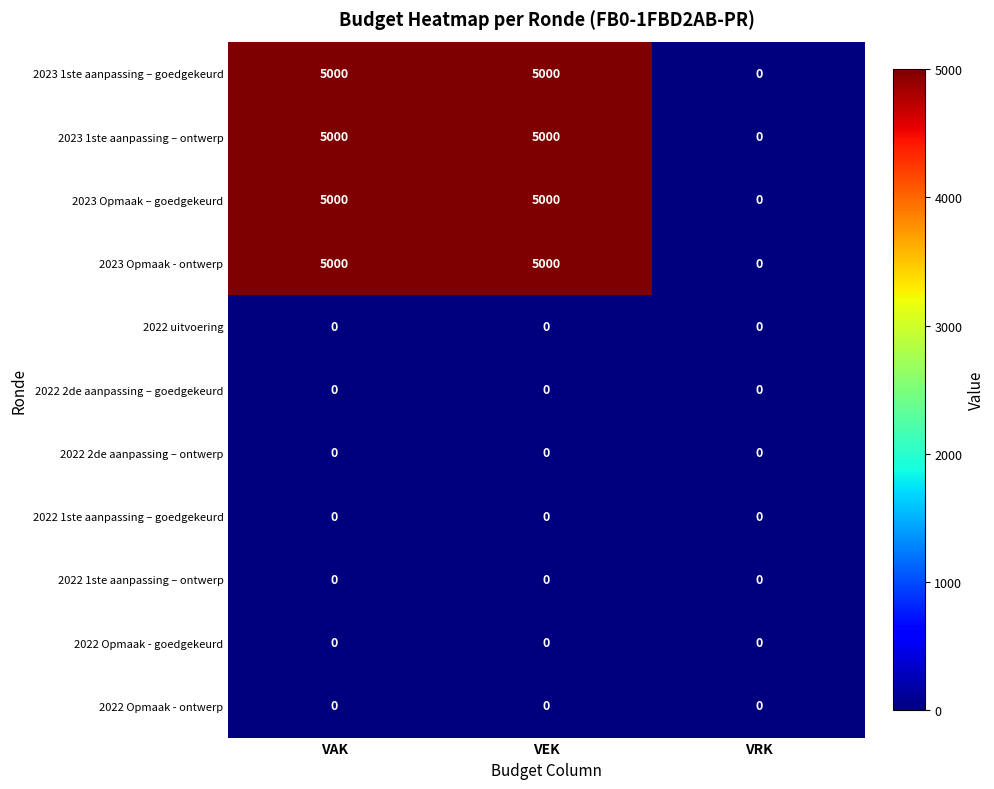

The 2023 1ste aanpassing – ontwerp series shows 6717 at VEK. True or false?

False